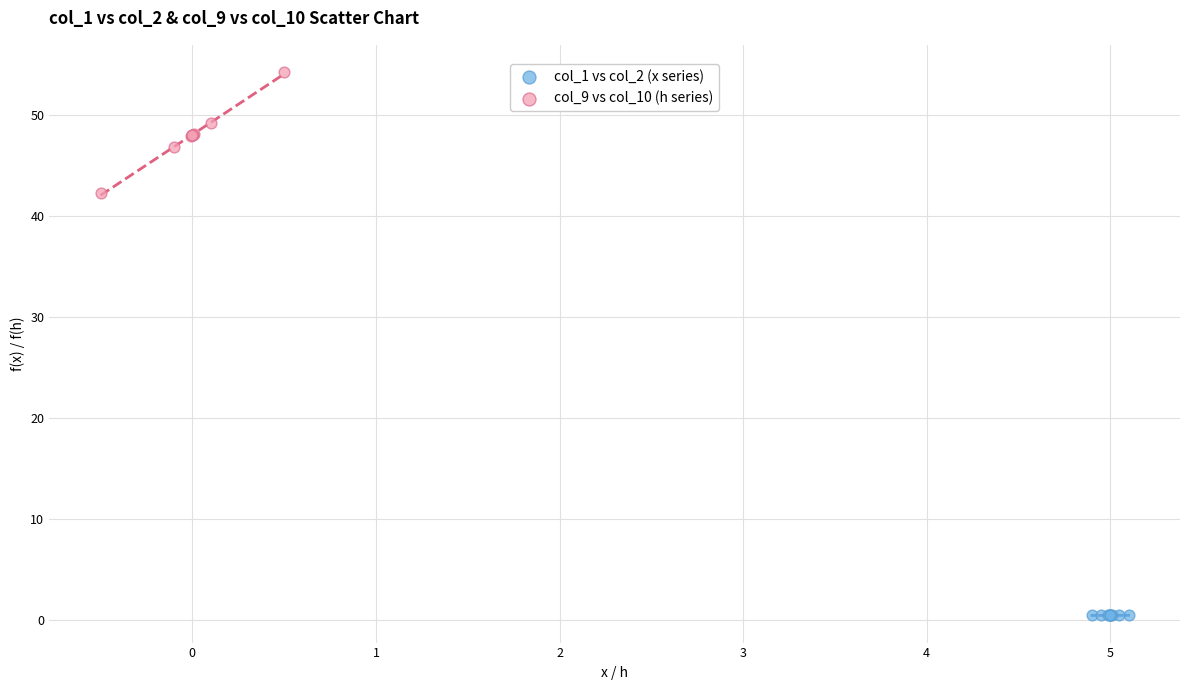

Which series contains the highest Y value?

col_9 vs col_10 (h series)